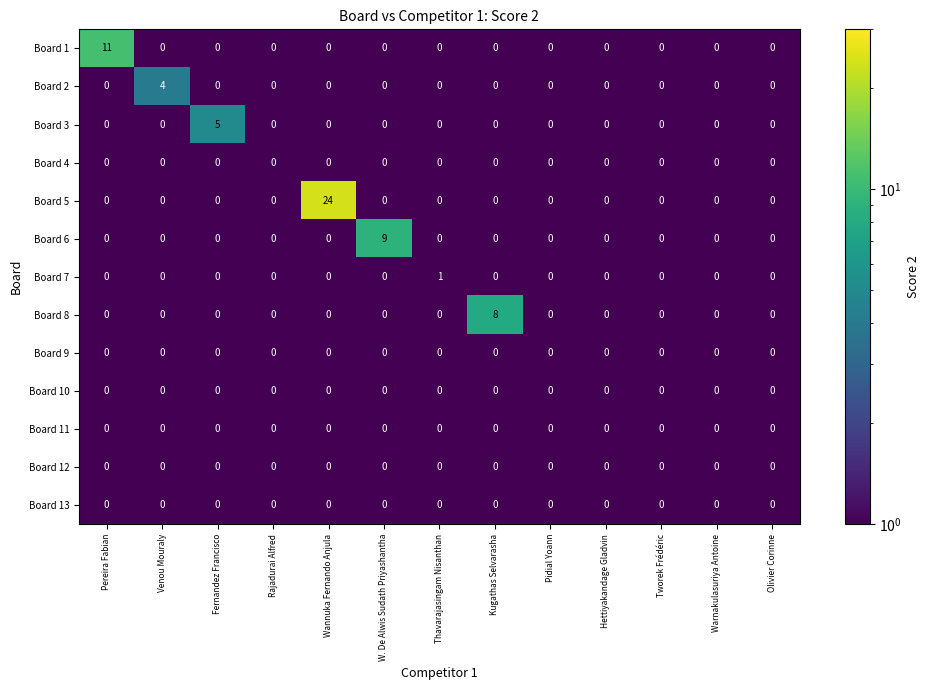

Which series has the largest total across all categories?

Board 5